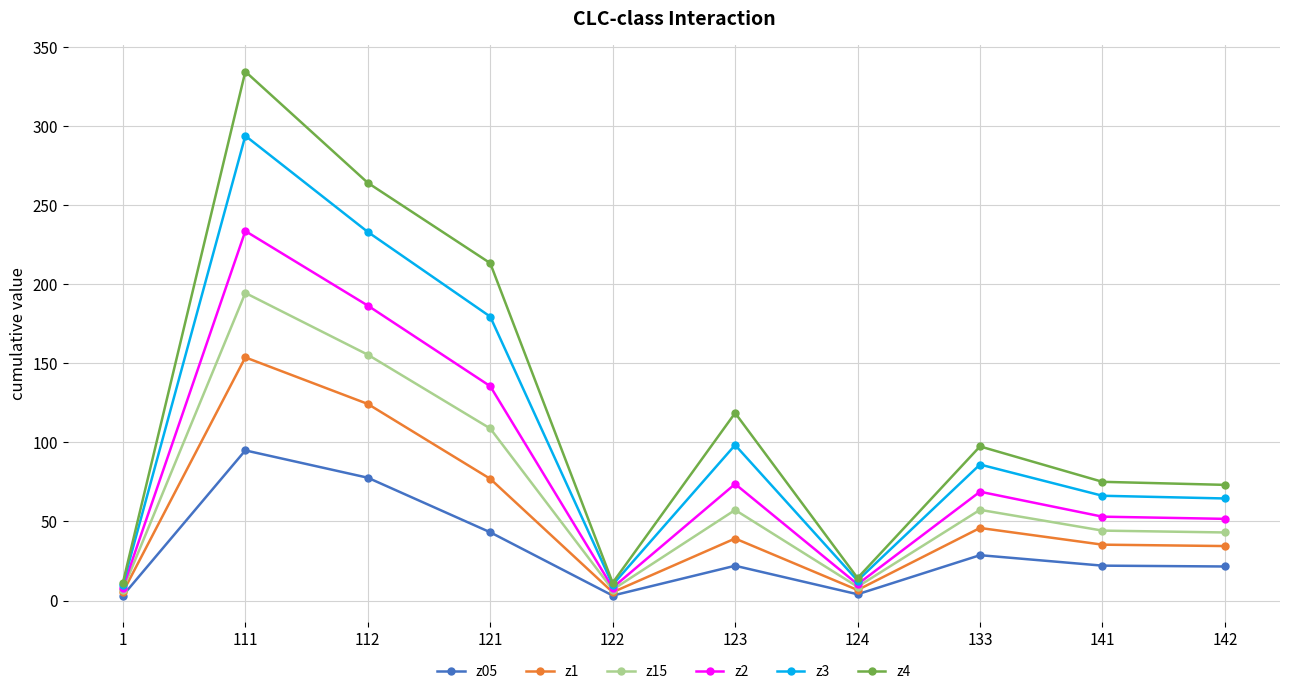

What value does the z4 series have at 124?

14.2